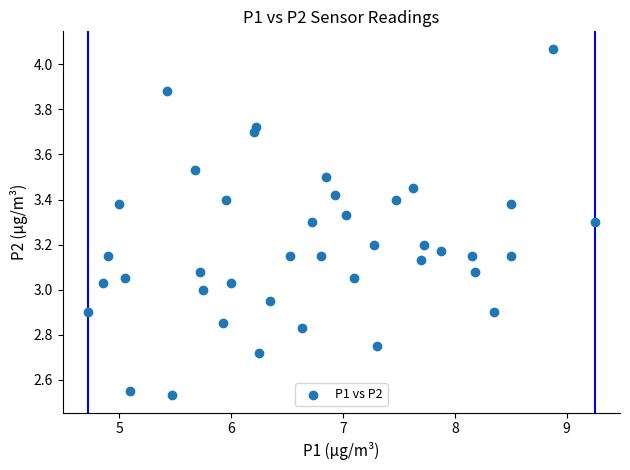

What is the range of X values (max minus min)?

4.5